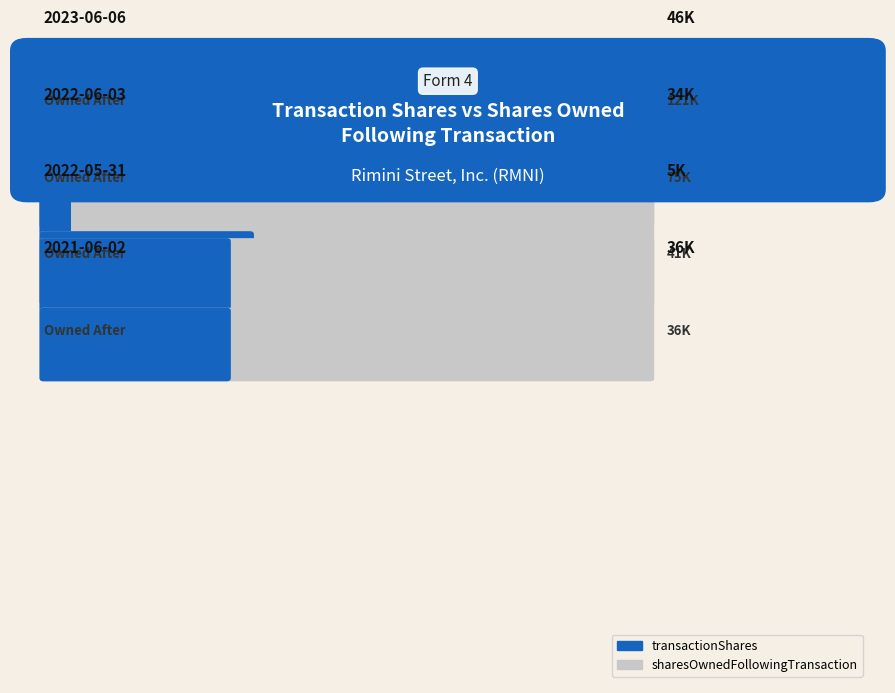

Which series has the largest range (max minus min)?

sharesOwnedFollowingTransaction